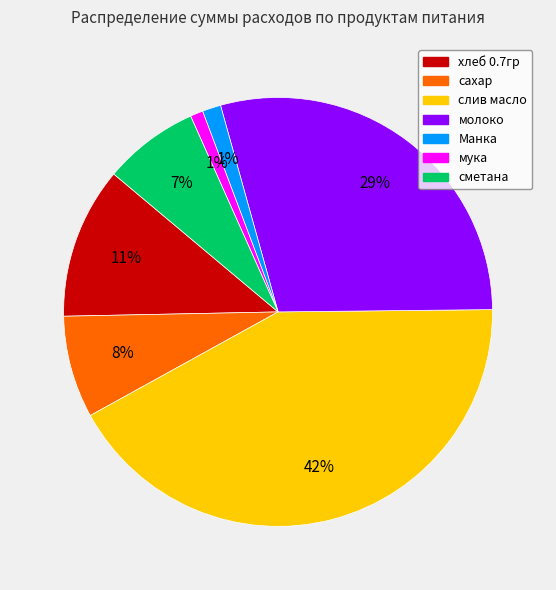

How many slices are in this pie chart?

7